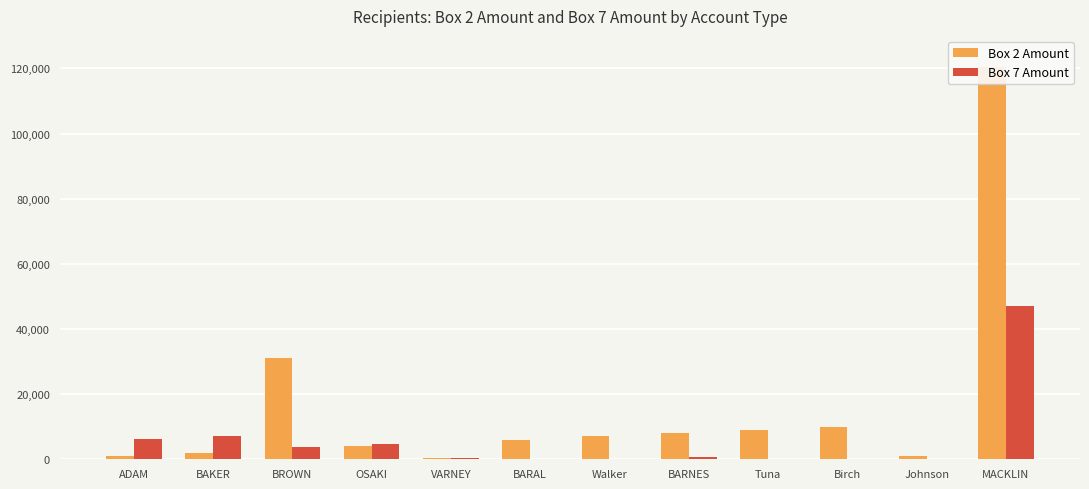

What are all the series names shown in the legend?

Box 2 Amount, Box 7 Amount